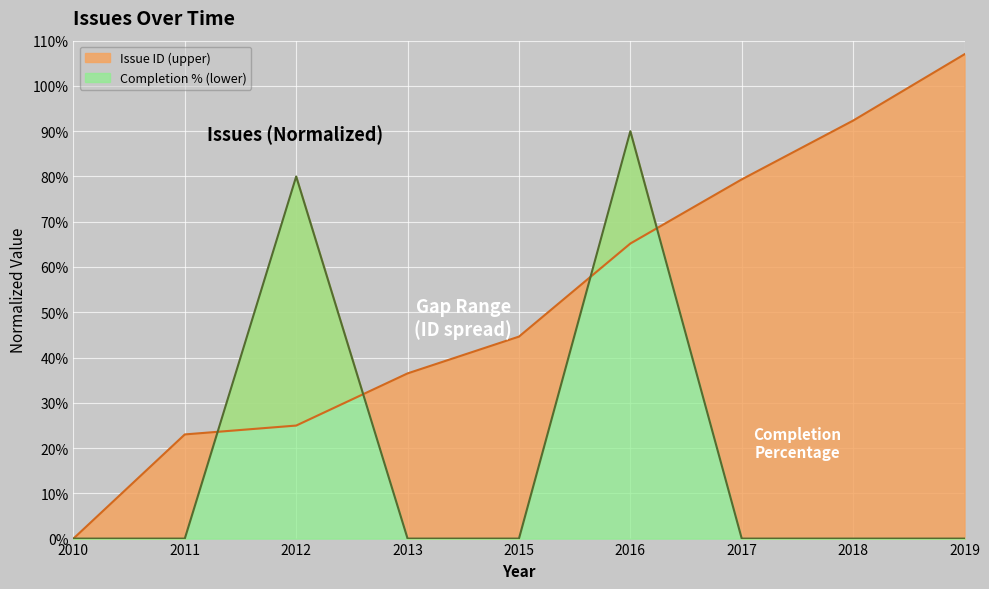

How many times do Issue ID (upper) and Completion % (lower) cross each other?

4